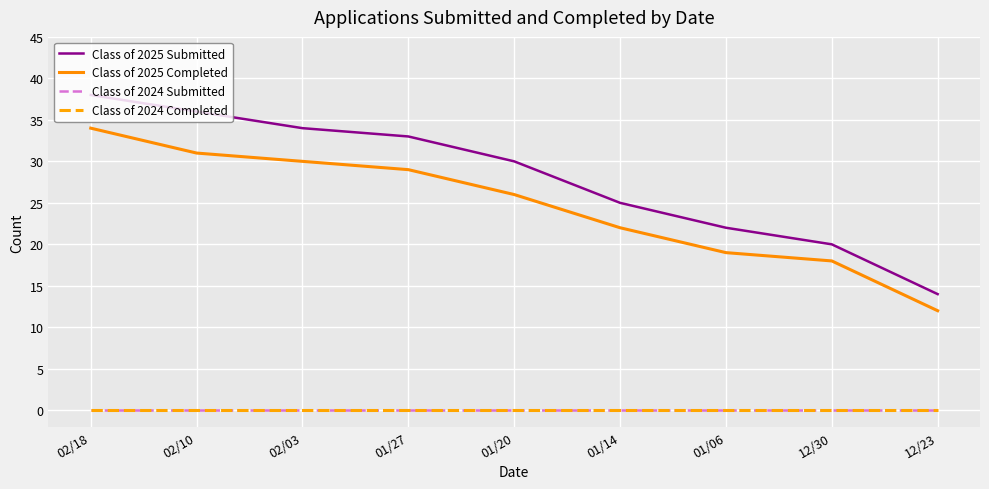

Reading left to right, list all the values displayed in this chart.

Class of 2025 Submitted: 02/18=38	02/10=36	02/03=34	01/27=33	01/20=30	01/14=25	01/06=22	12/30=20	12/23=14
Class of 2025 Completed: 02/18=34	02/10=31	02/03=30	01/27=29	01/20=26	01/14=22	01/06=19	12/30=18	12/23=12
Class of 2024 Submitted: 02/18=0	02/10=0	02/03=0	01/27=0	01/20=0	01/14=0	01/06=0	12/30=0	12/23=0
Class of 2024 Completed: 02/18=0	02/10=0	02/03=0	01/27=0	01/20=0	01/14=0	01/06=0	12/30=0	12/23=0